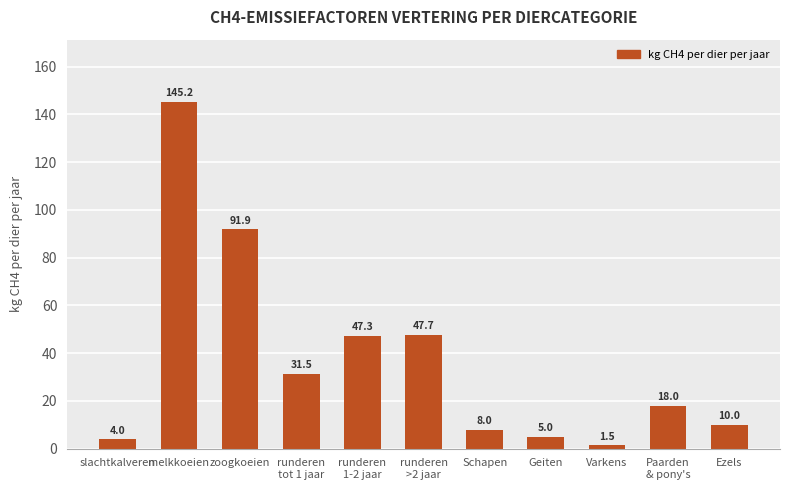

What is the value of the 2nd bar from the left?

145.2